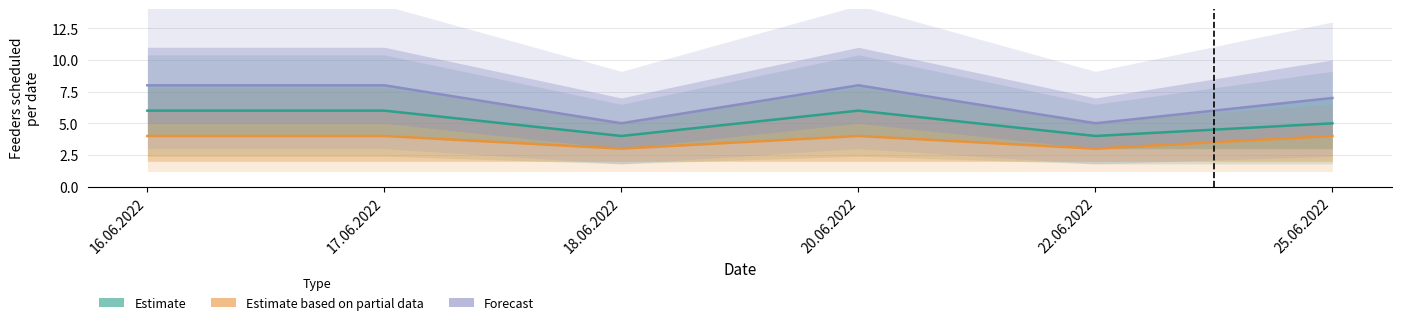

Which label corresponds to the largest value in the chart?

16.06.2022